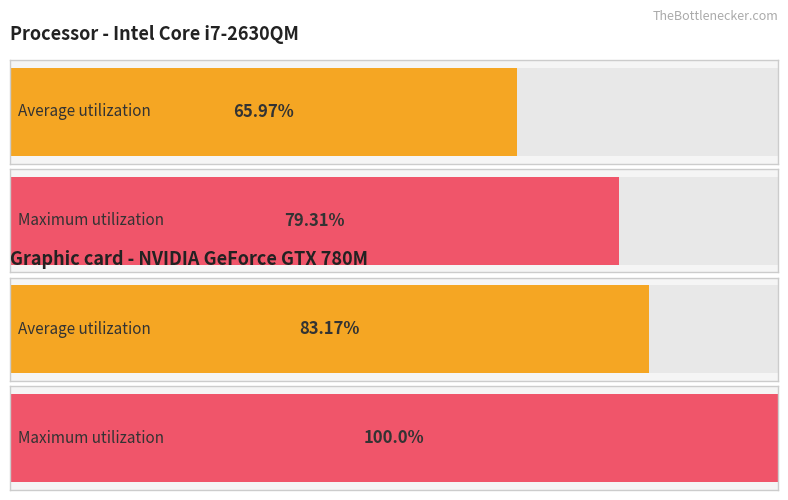

How many series are shown in this chart?

2